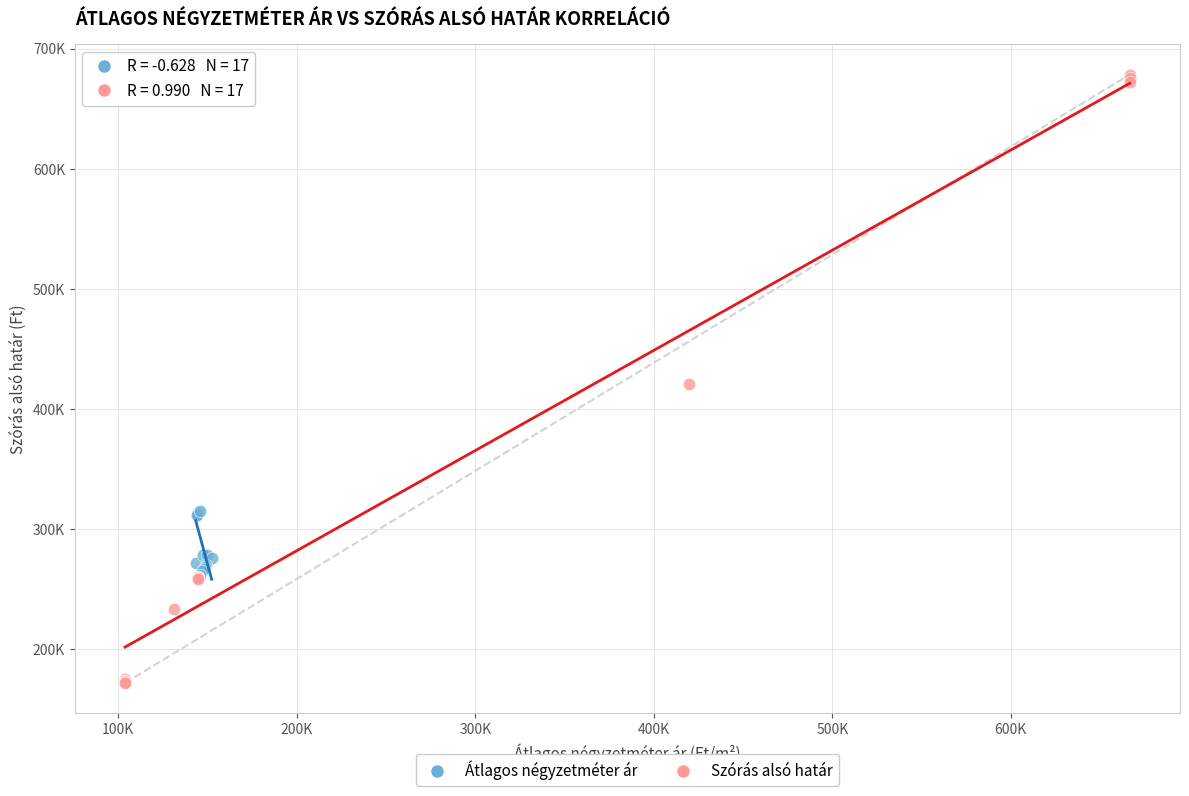

What are all the series names shown in the legend?

Átlagos négyzetméter ár, Szórás alsó határ